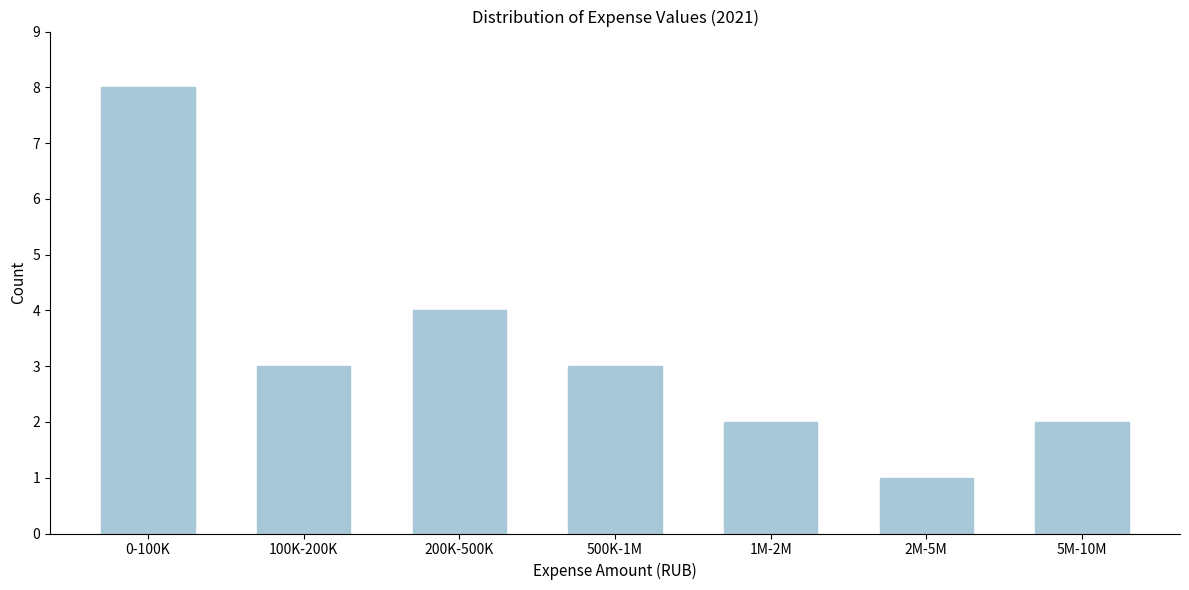

Reading left to right, list all the values displayed in this chart.

0-100K=8	100K-200K=3	200K-500K=4	500K-1M=3	1M-2M=2	2M-5M=1	5M-10M=2